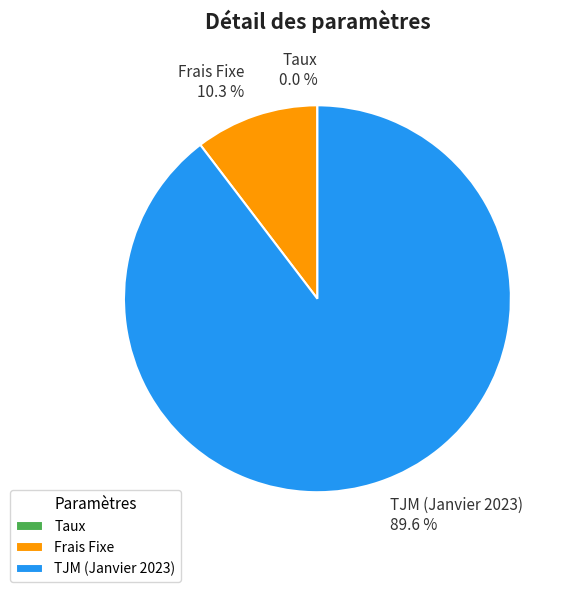

Which category has the biggest portion of the pie?

TJM (Janvier 2023)